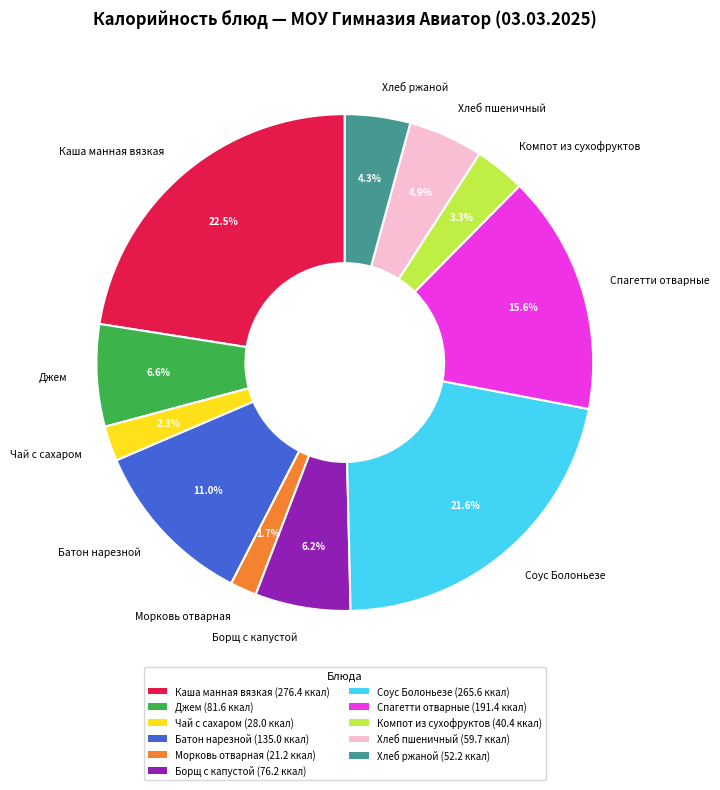

True or false: Хлеб пшеничный accounts for 5% of the total.

True